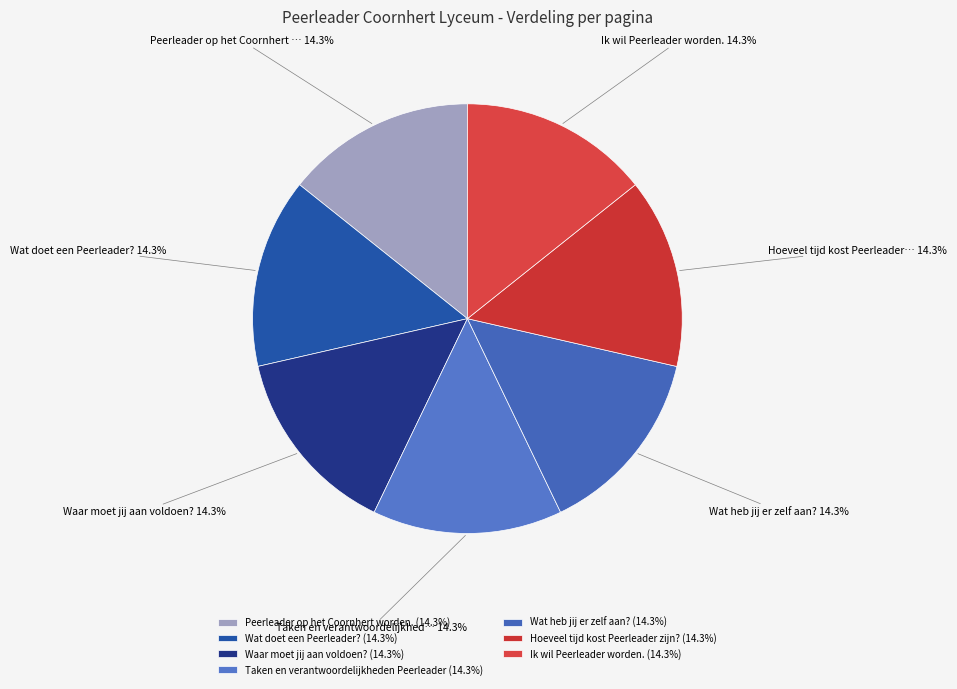

The Taken en verantwoordelijkheden Peerleader slice represents 14% of the pie. True or false?

True